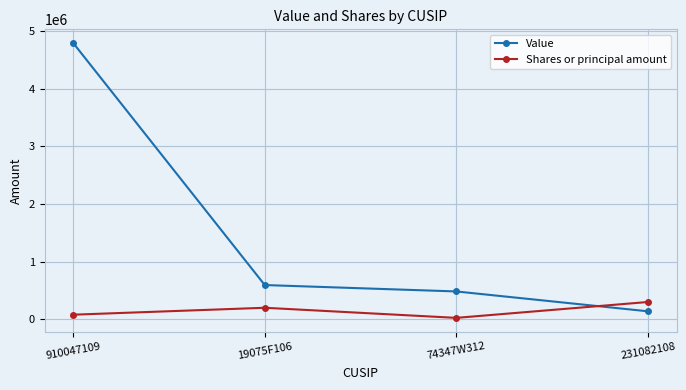

Is this an area chart (filled region under the line)?

No